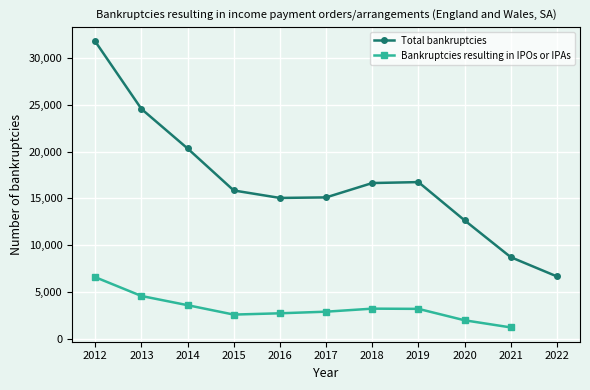

At which label does Total bankruptcies reach its peak?

2012